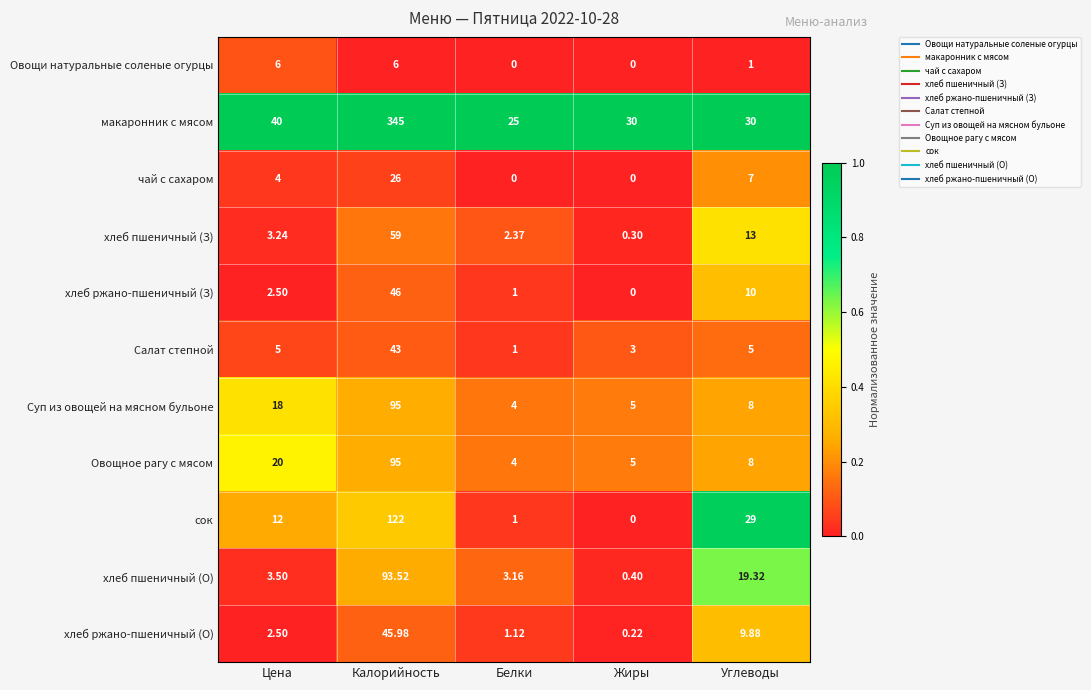

At how many categories does at least one series exceed 0?

5